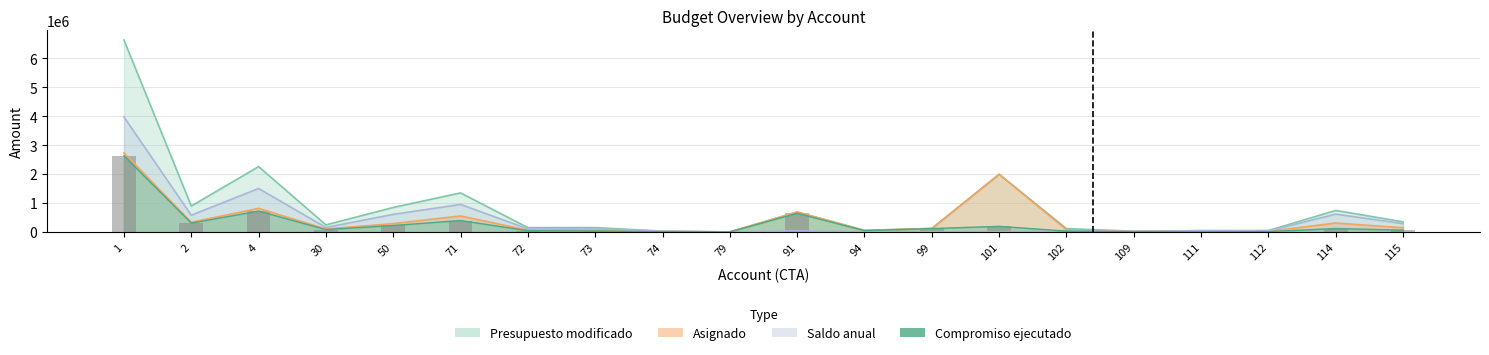

Rank the categories by Compromiso ejecutado value from highest to lowest.

1, 4, 91, 71, 2, 50, 101, 114, 99, 30, 115, 94, 72, 73, 102, 112, 109, 74, 111, 79